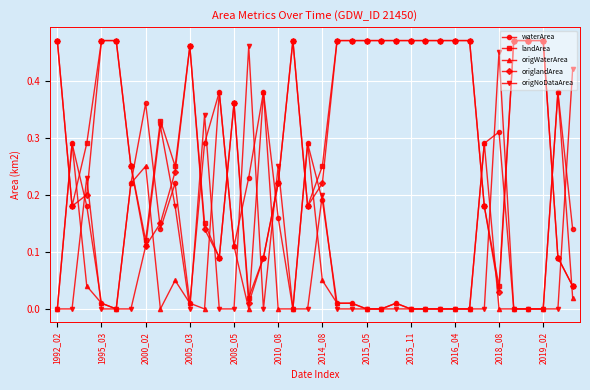

After their last crossing, which series has the higher values: landArea or waterArea?

waterArea